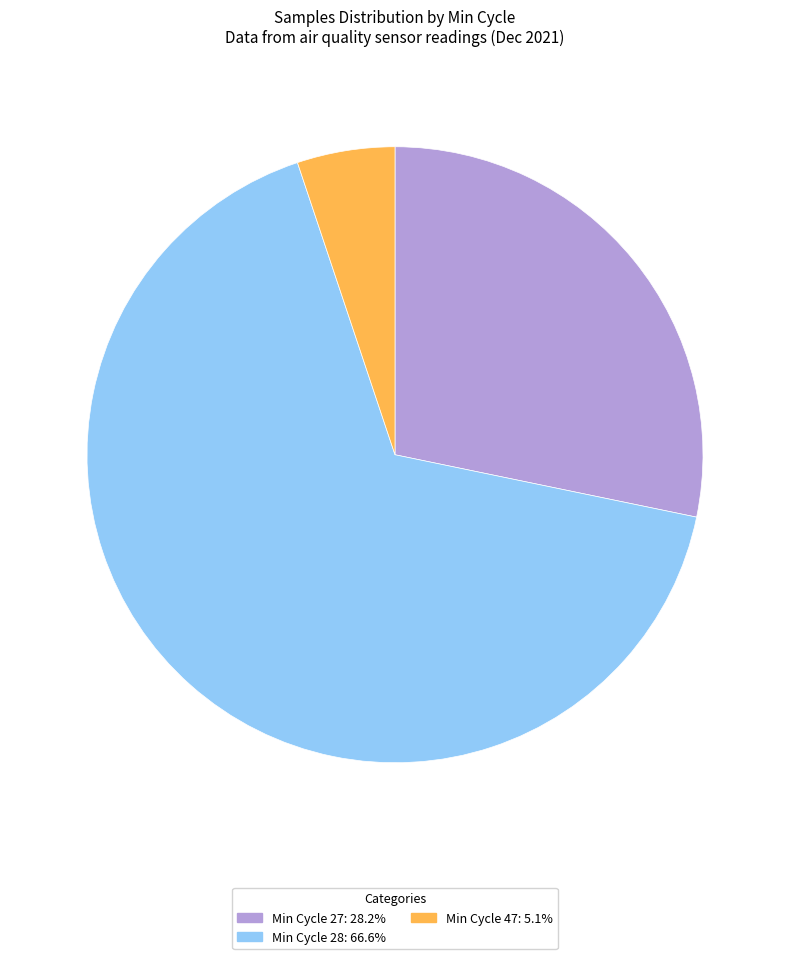

Is the sum of Min Cycle 47: 5.1% and Min Cycle 27: 28.2% greater than half?

No